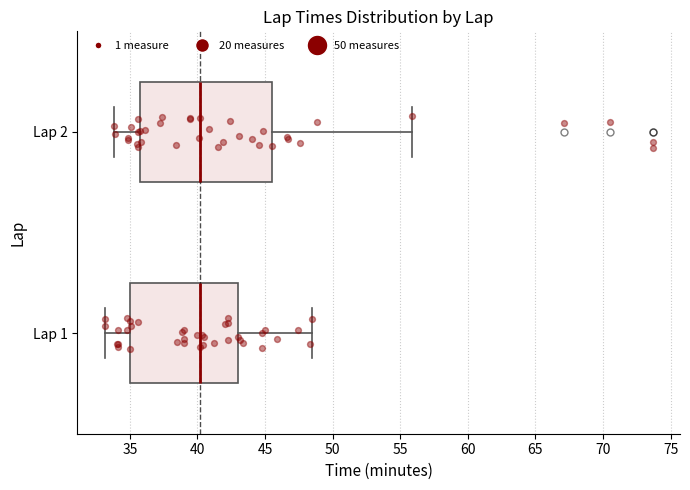

Reading bottom to top, read every box against the x-axis: the position of its median line, the range the box covers, and the ends of its whiskers. The values are not printed on the chart, so give them approximately, as read against the axis.

Lap 1: median 40.0, box 35.0 to 43.0, whiskers 33.0 to 48.5
Lap 2: median 40.0, box 36.0 to 45.5, whiskers 34.0 to 56.0